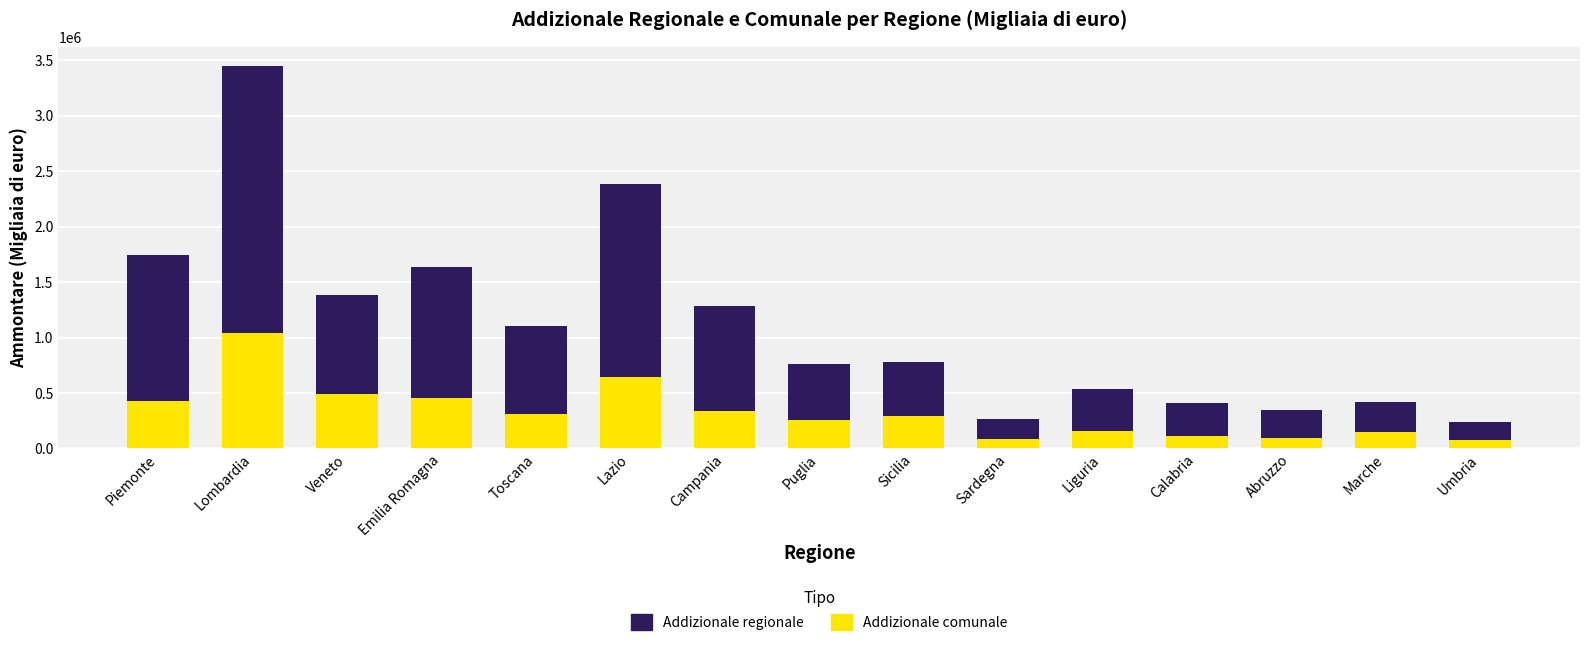

What is the total value across all series at Lazio?

2381865